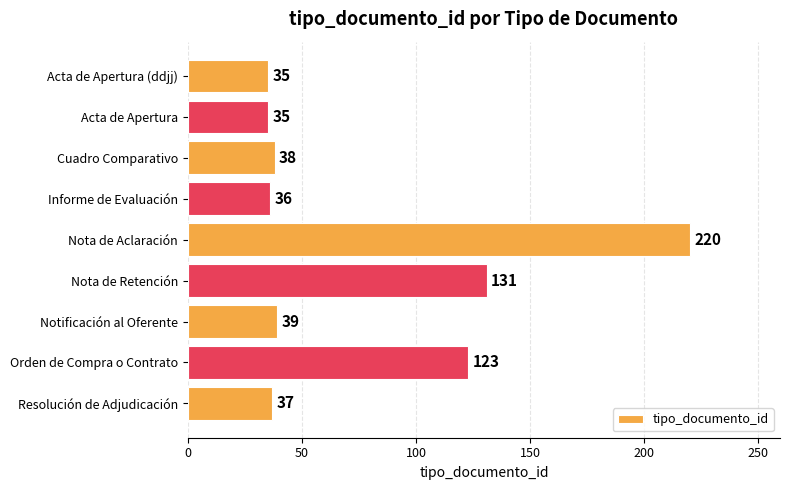

Reading top to bottom, transcribe all the data shown in this chart.

35	35	38	36	220	131	39	123	37